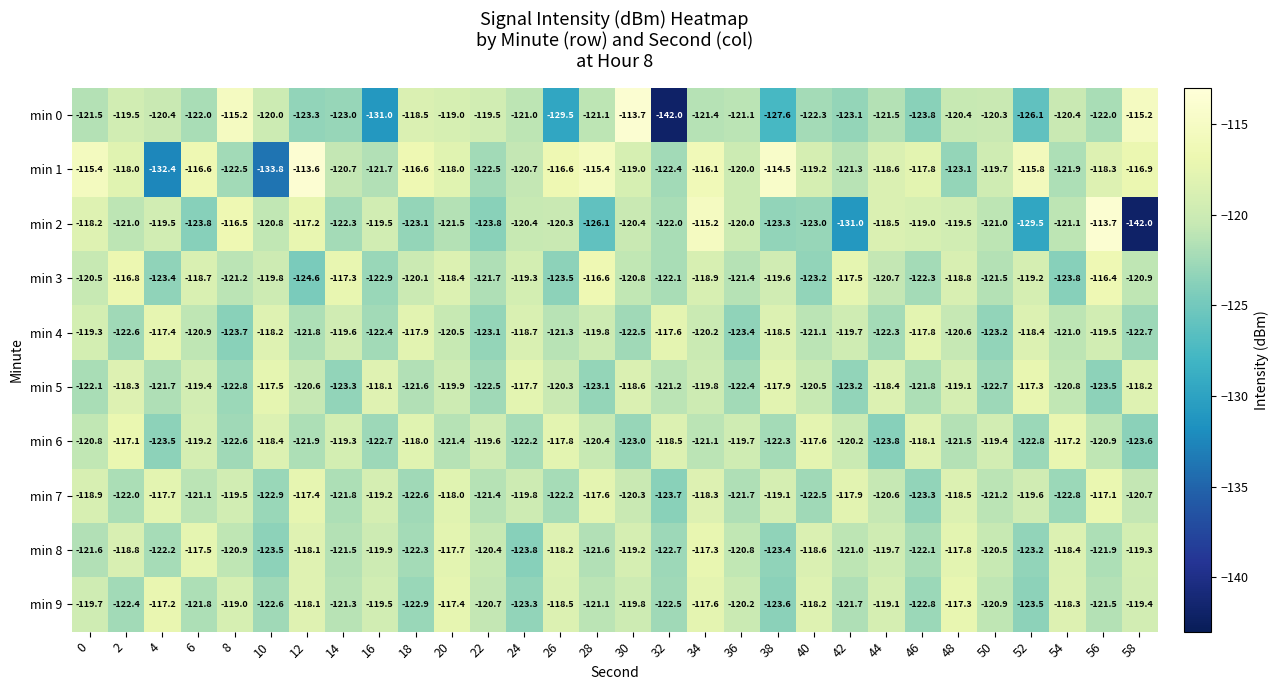

At which label is min 7 closest to -120?

24